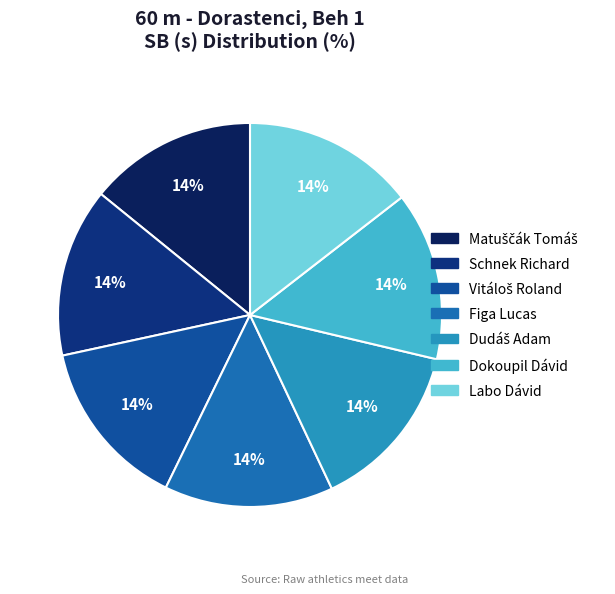

What is the smallest slice in the pie chart?

Matuščák Tomáš